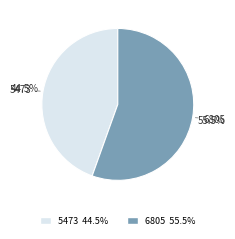

Combined, do 5473 and 6805 account for over 50%?

Yes